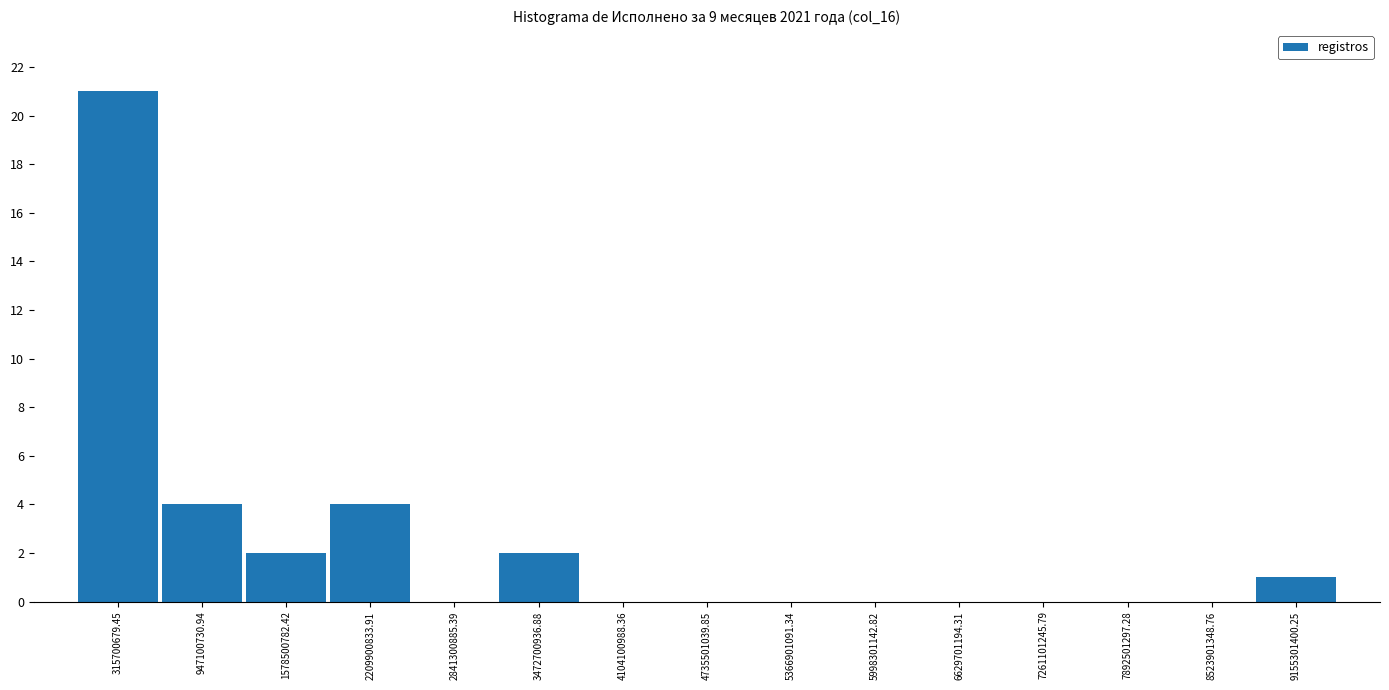

Which range on the x-axis has the tallest bar?

0 to 600000000